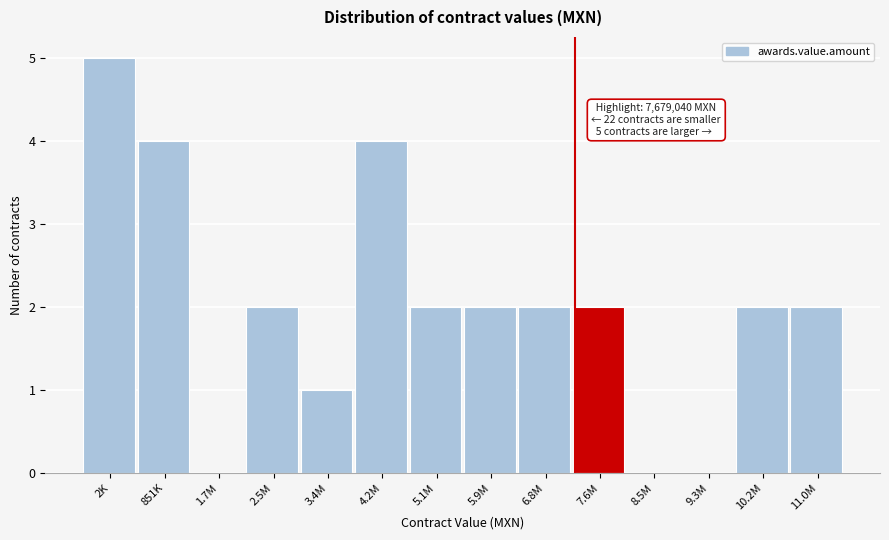

Reading left to right, list all the values displayed in this chart.

2K=5	851K=4	1.7M=0	2.5M=2	3.4M=1	4.2M=4	5.1M=2	5.9M=2	6.8M=2	7.6M=2	8.5M=0	9.3M=0	10.2M=2	11.0M=2